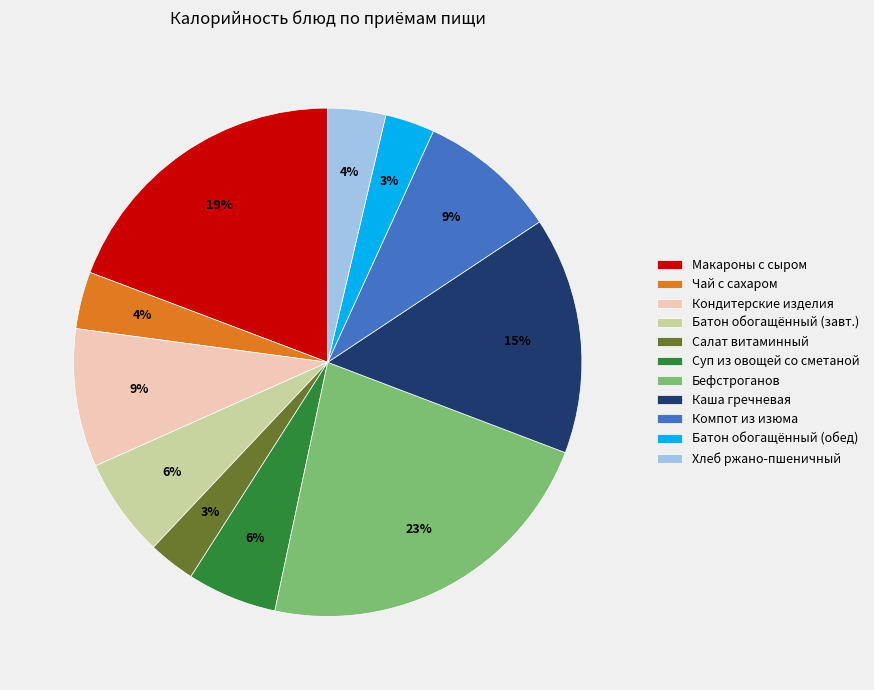

Combined, do Бефстроганов and Макароны с сыром account for over 50%?

No